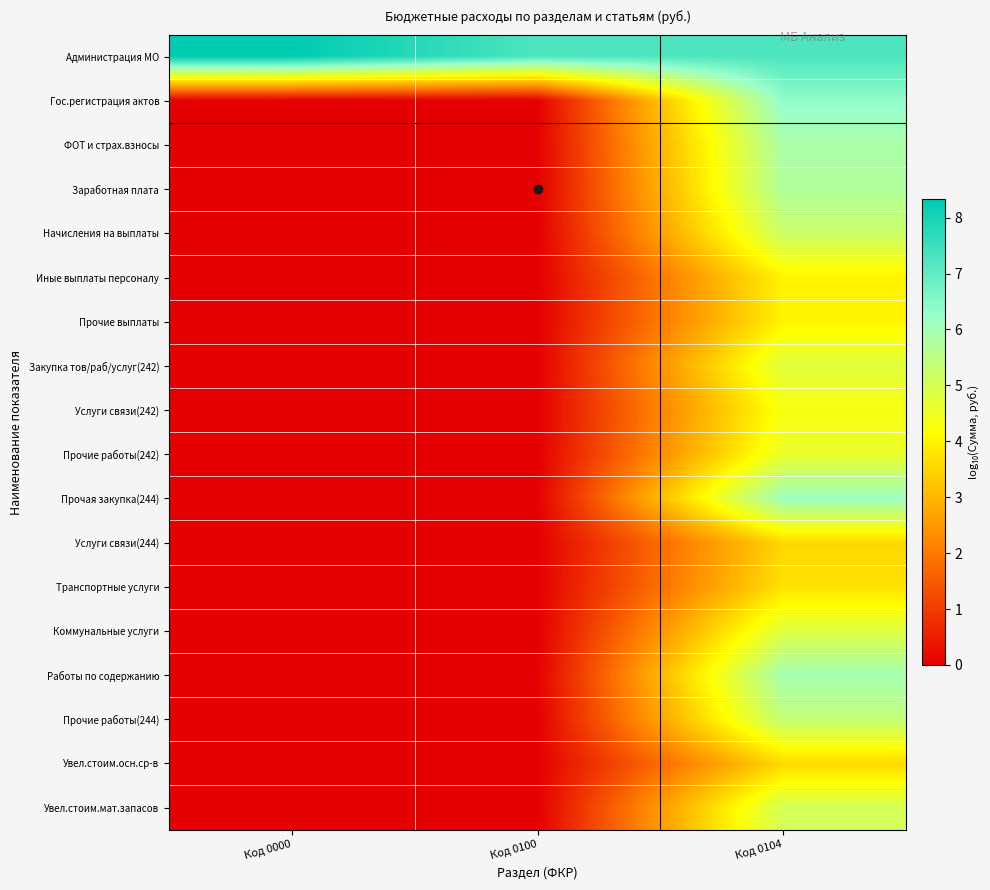

Rank the series at Код 0100 from highest to lowest value.

Администрация МО, Гос.регистрация актов, ФОТ и страх.взносы, Заработная плата, Начисления на выплаты, Иные выплаты персоналу, Прочие выплаты, Закупка тов/раб/услуг(242), Услуги связи(242), Прочие работы(242), Прочая закупка(244), Услуги связи(244), Транспортные услуги, Коммунальные услуги, Работы по содержанию, Прочие работы(244), Увел.стоим.осн.ср-в, Увел.стоим.мат.запасов